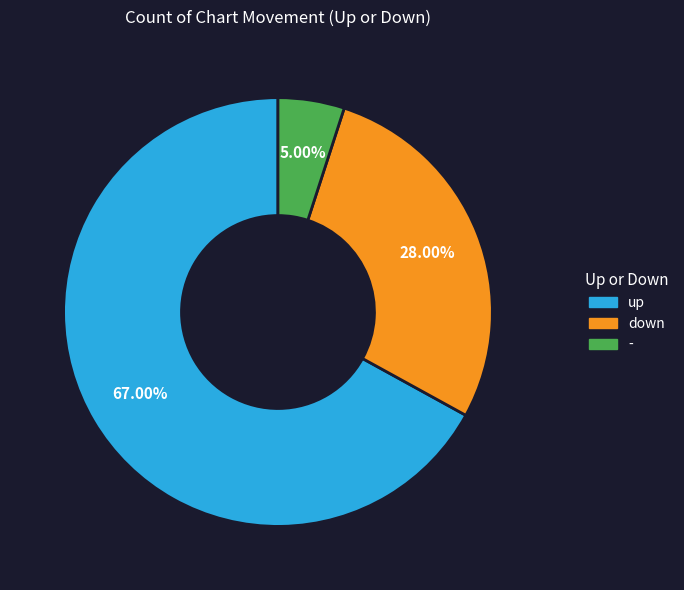

Which slice is the largest?

up